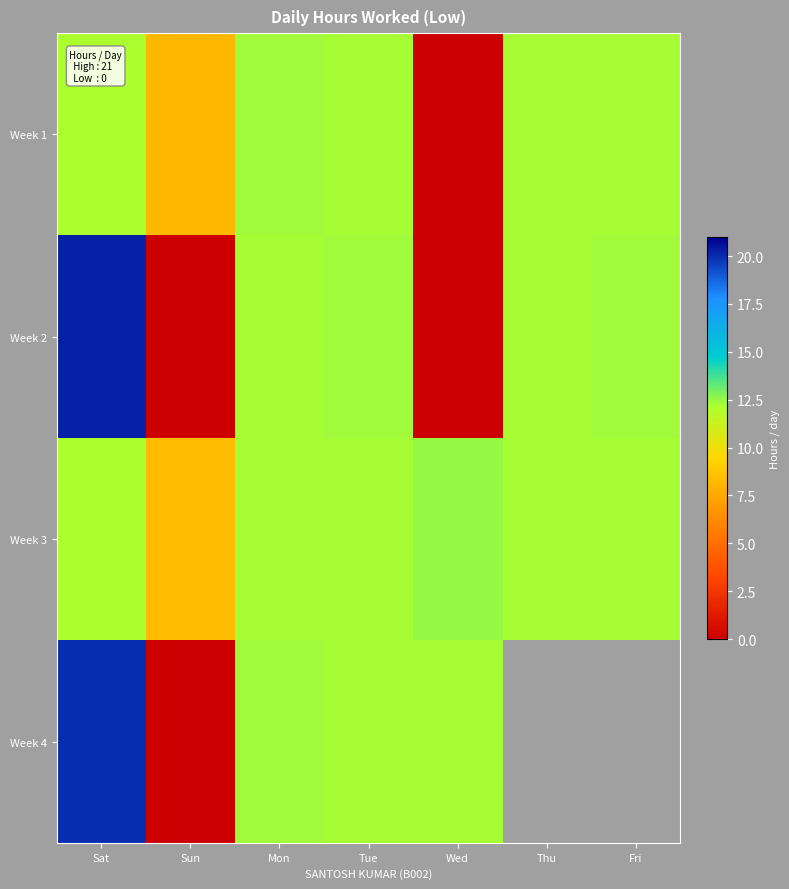

How many categories are shown in the chart?

7